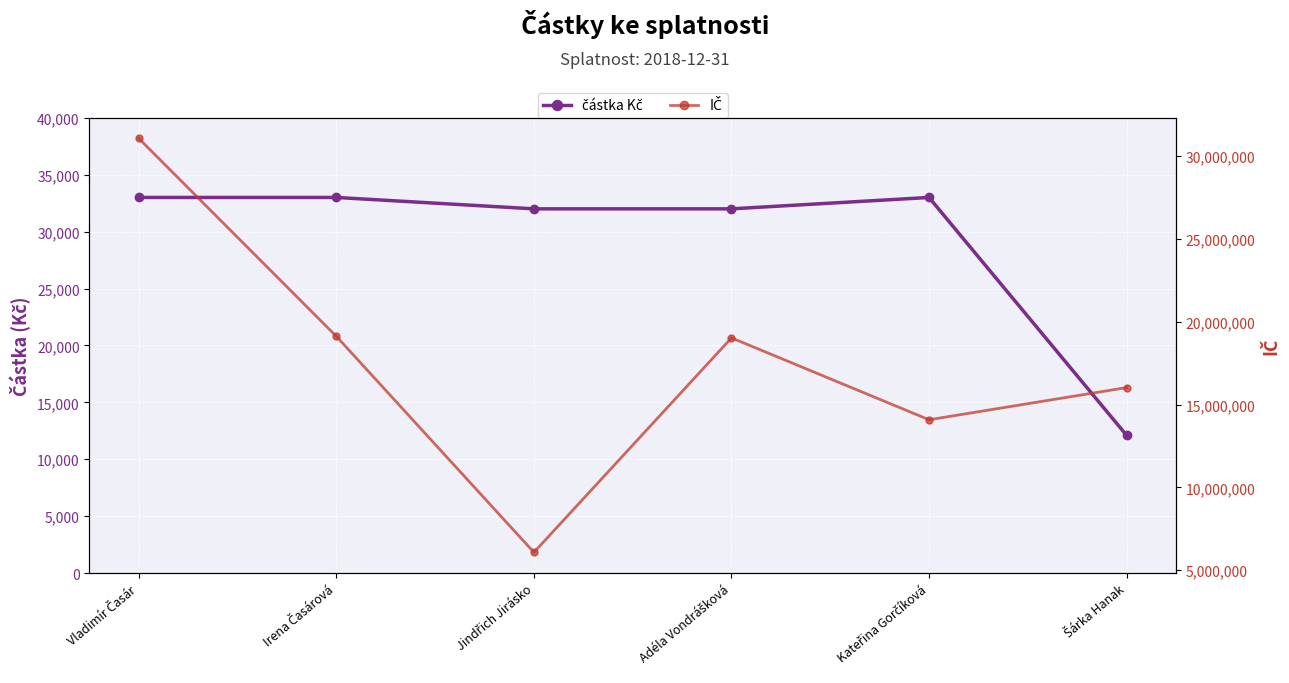

Which category has the highest value across all series?

Vladimír Časár